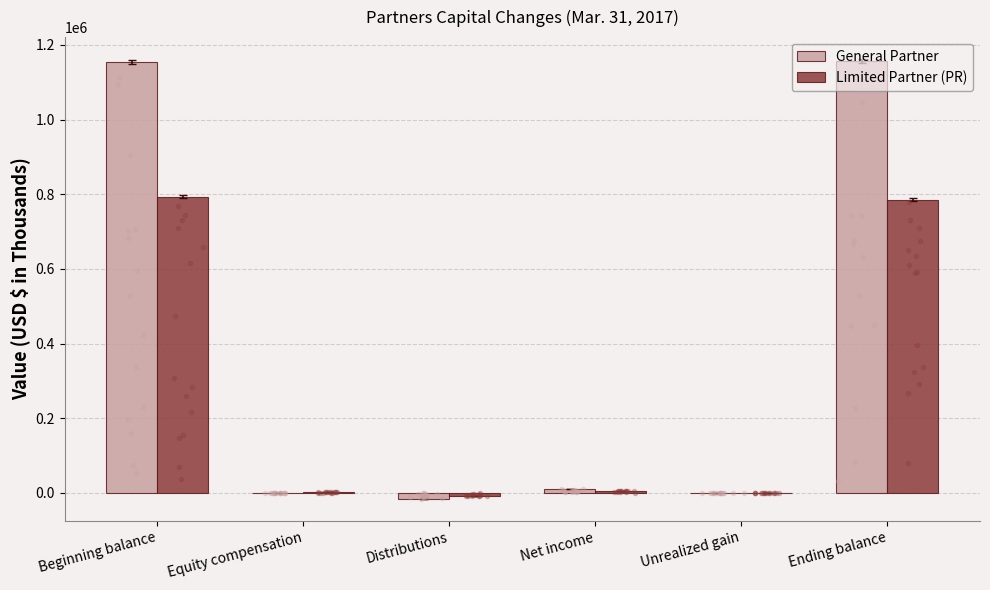

What value does the Limited Partner (PR) series have at Equity compensation, to the nearest 10?

3060